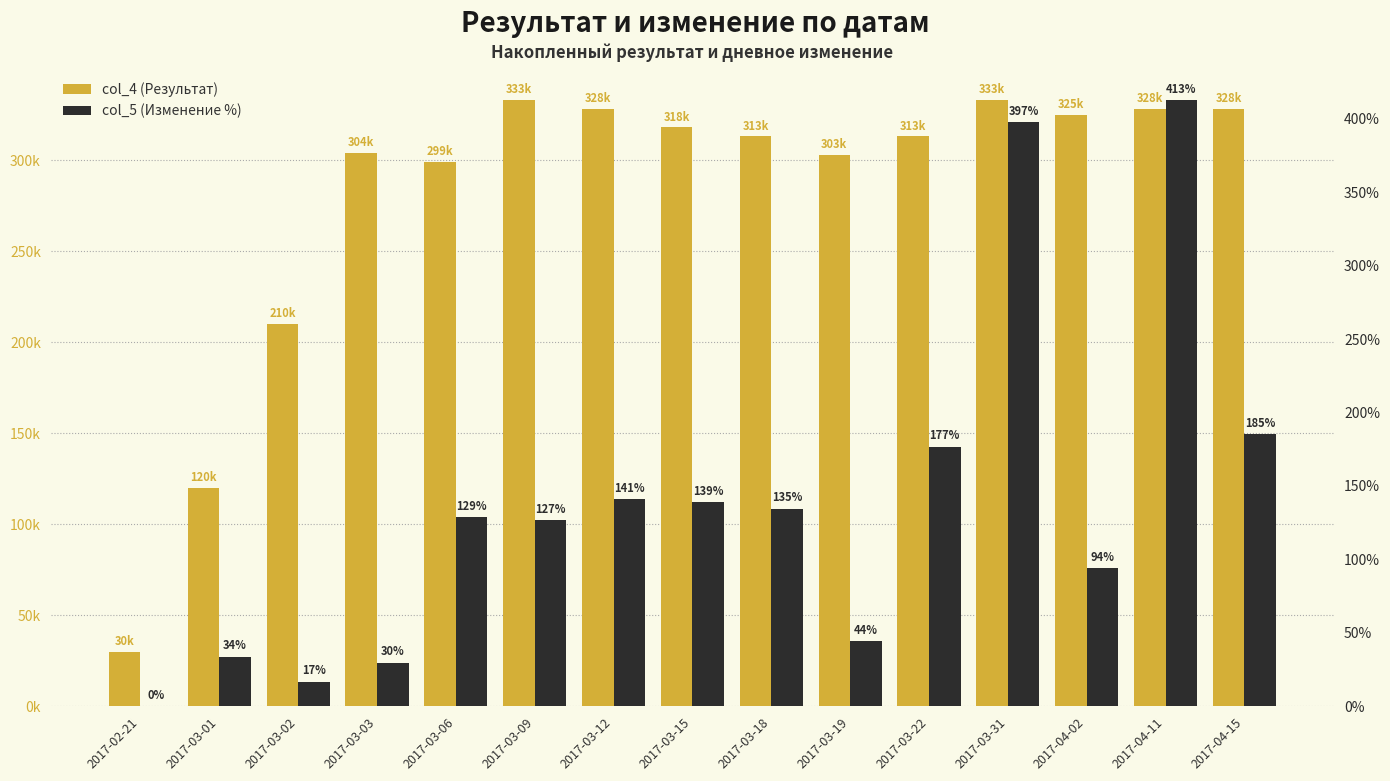

The col_5 (Изменение %) series shows 138.8 at 2017-03-15. True or false?

True